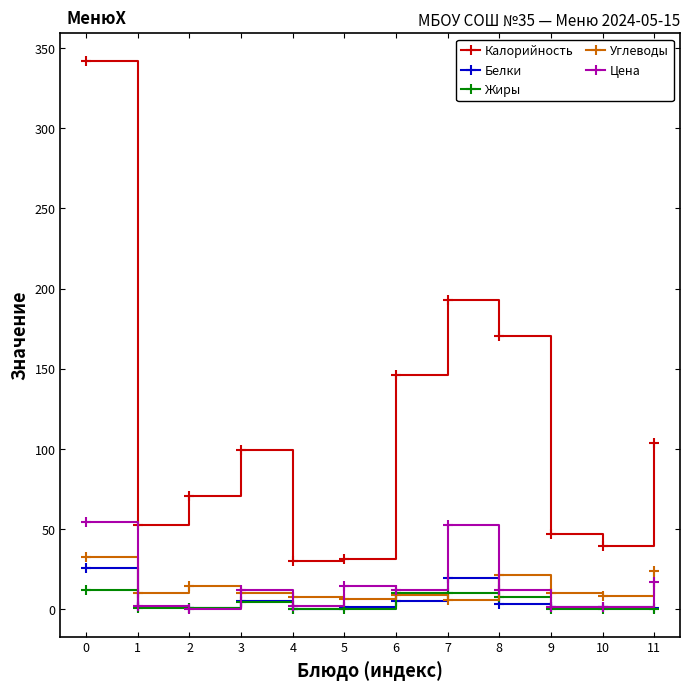

The Углеводы series shows 14.7 at 2. True or false?

True